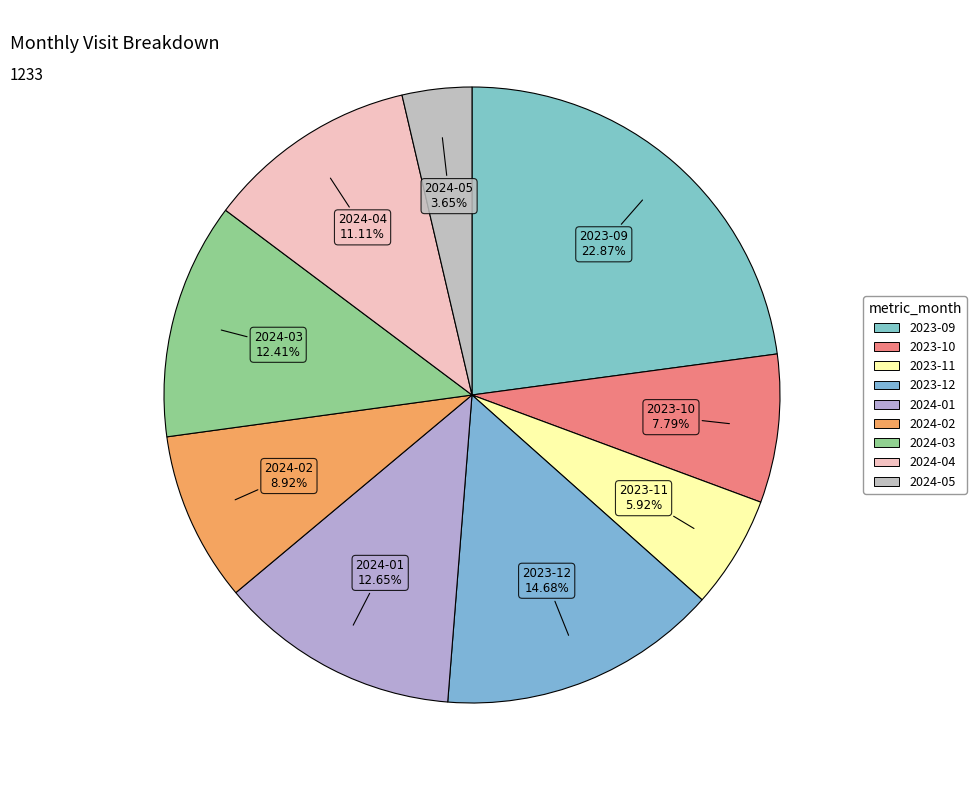

Rank the categories by value from highest to lowest.

2023-09, 2023-12, 2024-01, 2024-03, 2024-04, 2024-02, 2023-10, 2023-11, 2024-05